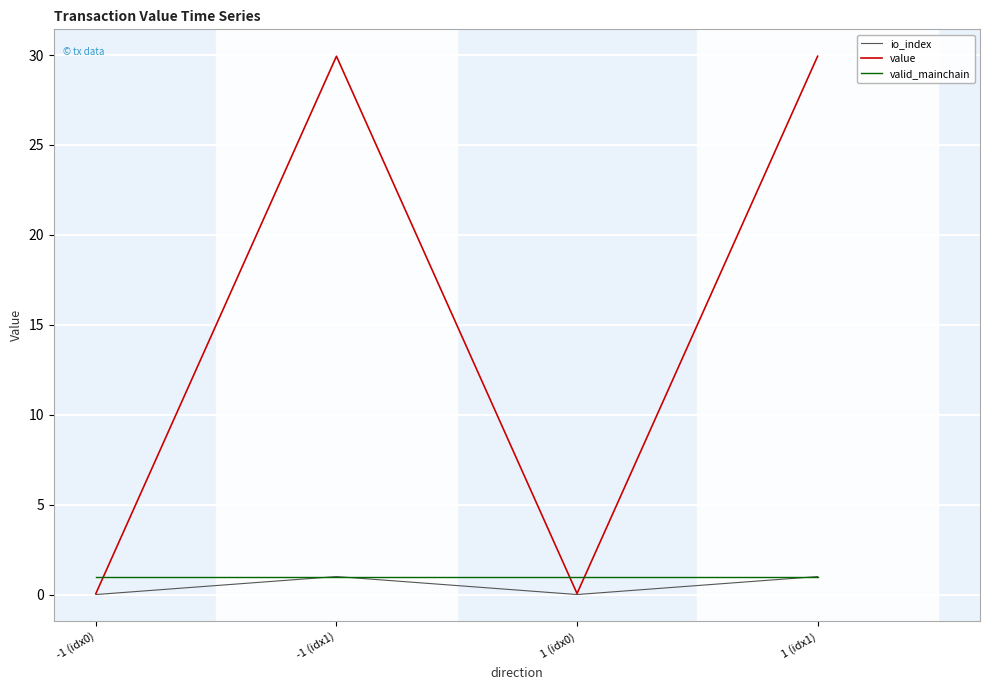

Reading left to right, list all the values displayed in this chart.

io_index: -1 (idx0)=0.0	-1 (idx1)=1.0	1 (idx0)=0.0	1 (idx1)=1.0
value: -1 (idx0)=0.1	-1 (idx1)=29.9	1 (idx0)=0.1	1 (idx1)=29.9
valid_mainchain: -1 (idx0)=1.0	-1 (idx1)=1.0	1 (idx0)=1.0	1 (idx1)=1.0